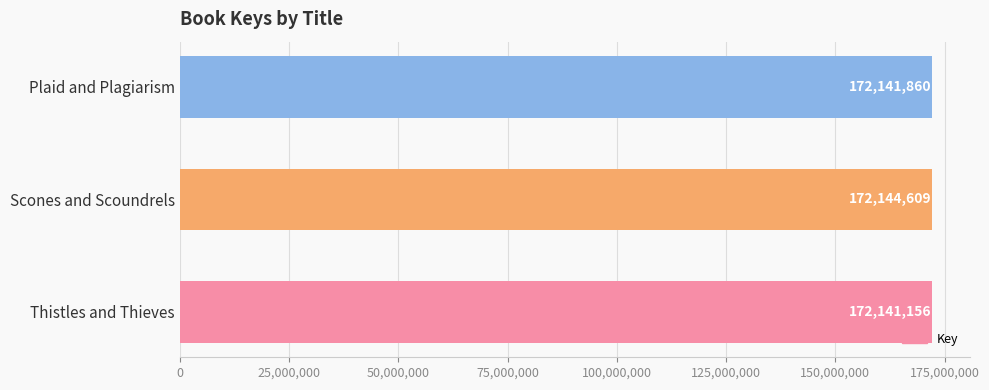

List the labels in order of value, largest first.

Scones and Scoundrels, Plaid and Plagiarism, Thistles and Thieves